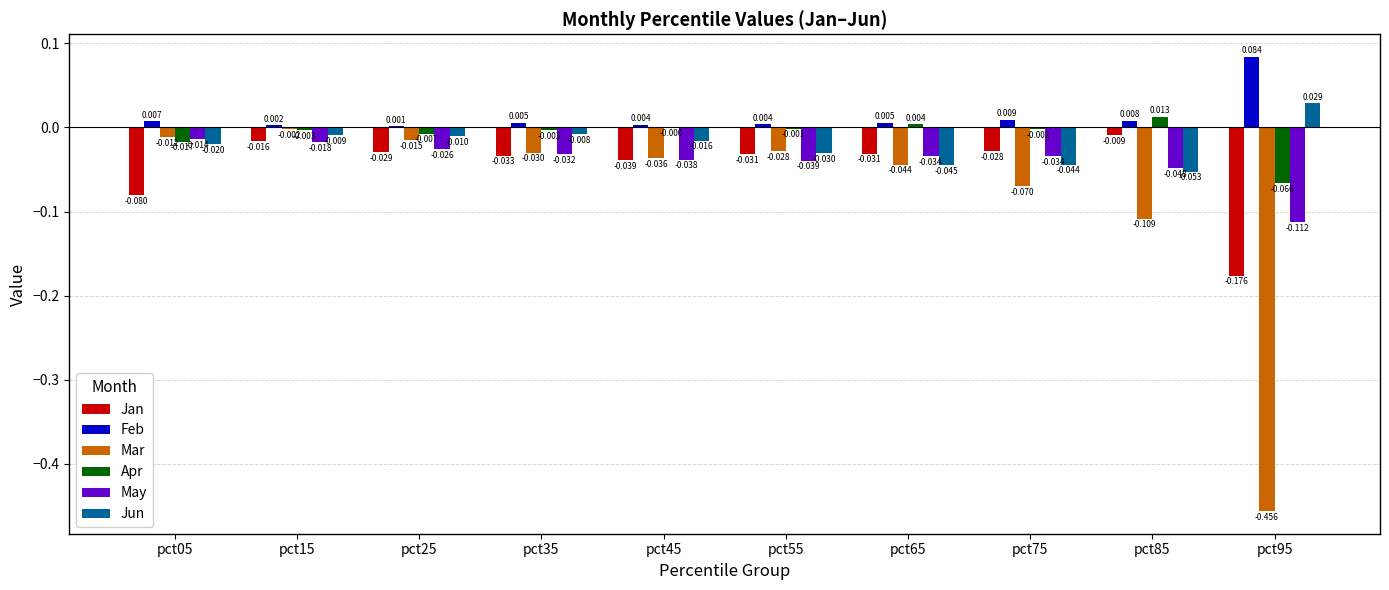

Between pct25 and pct85, which series saw the biggest shift?

Mar